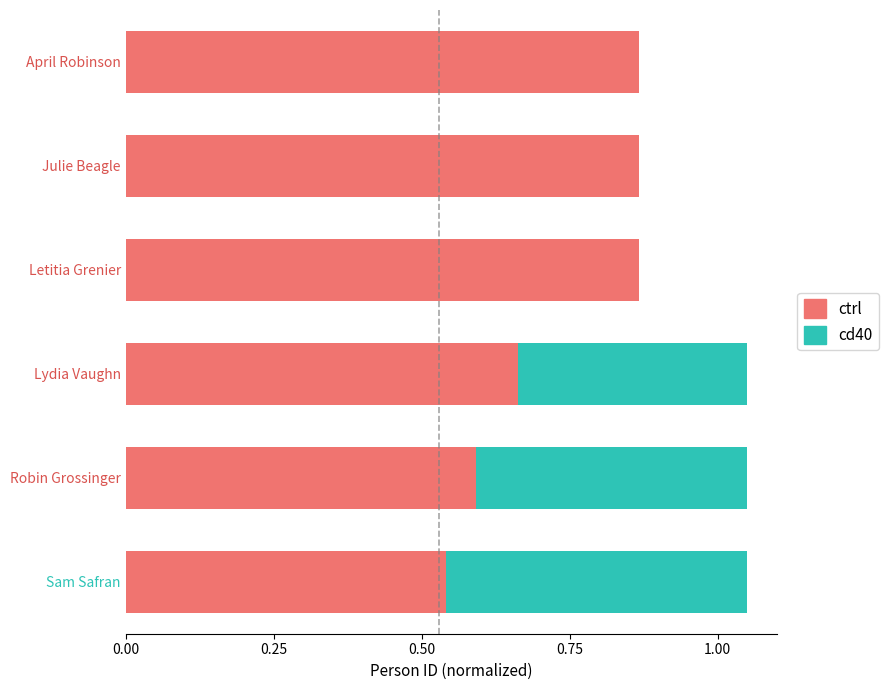

The value of ctrl at Robin Grossinger is 0.6. True or false?

True